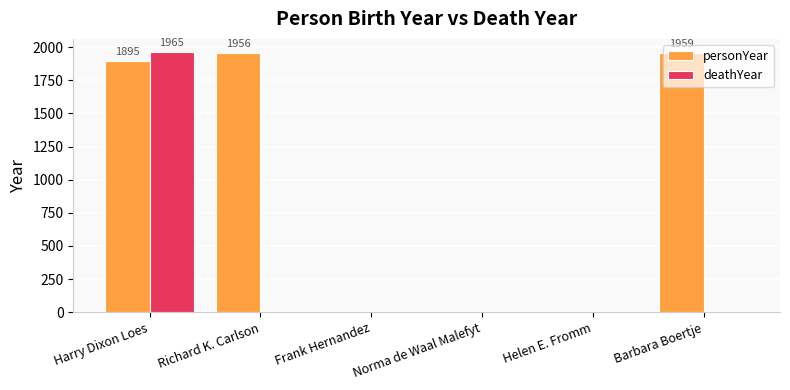

At which category is the sum across all series the highest?

Harry Dixon Loes